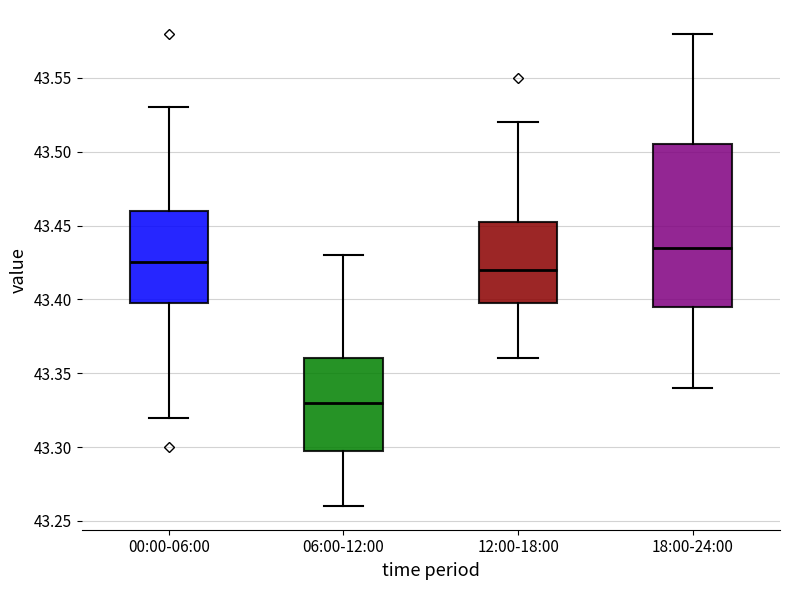

Which box's median line is the lowest?

06:00-12:00